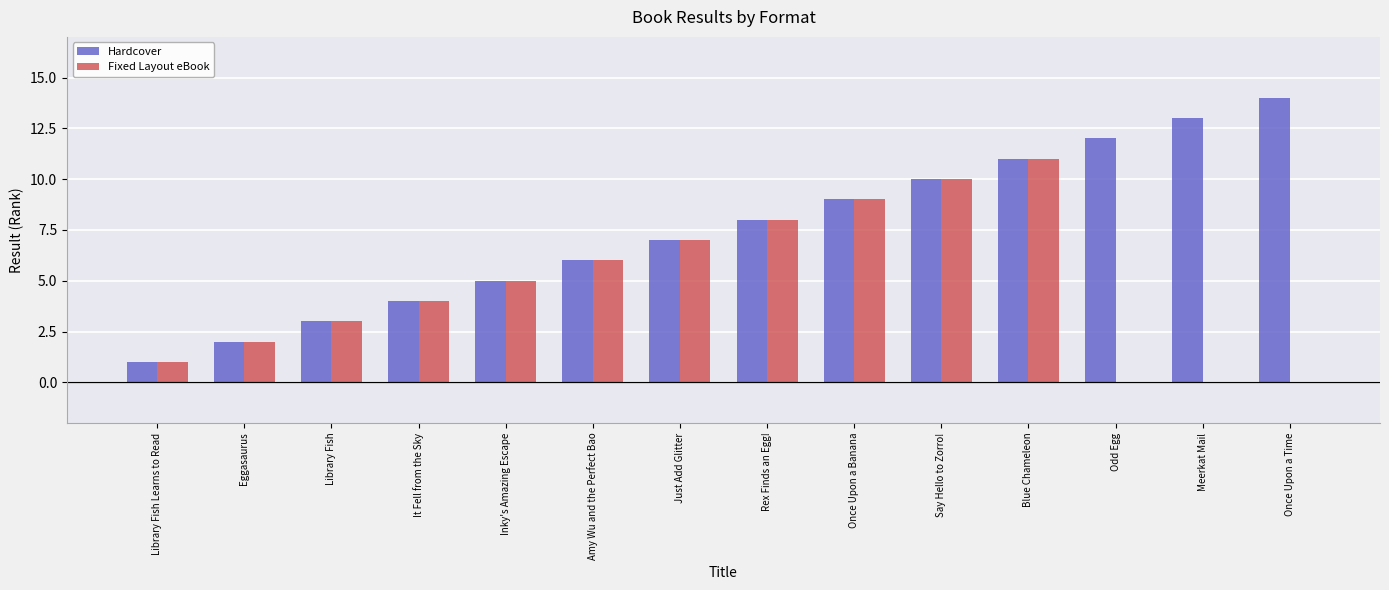

At which category is the sum across all series the highest?

Blue Chameleon